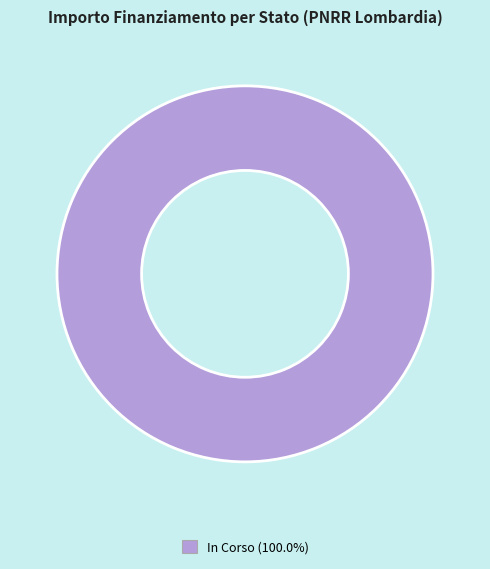

Does any single category account for the majority?

Yes